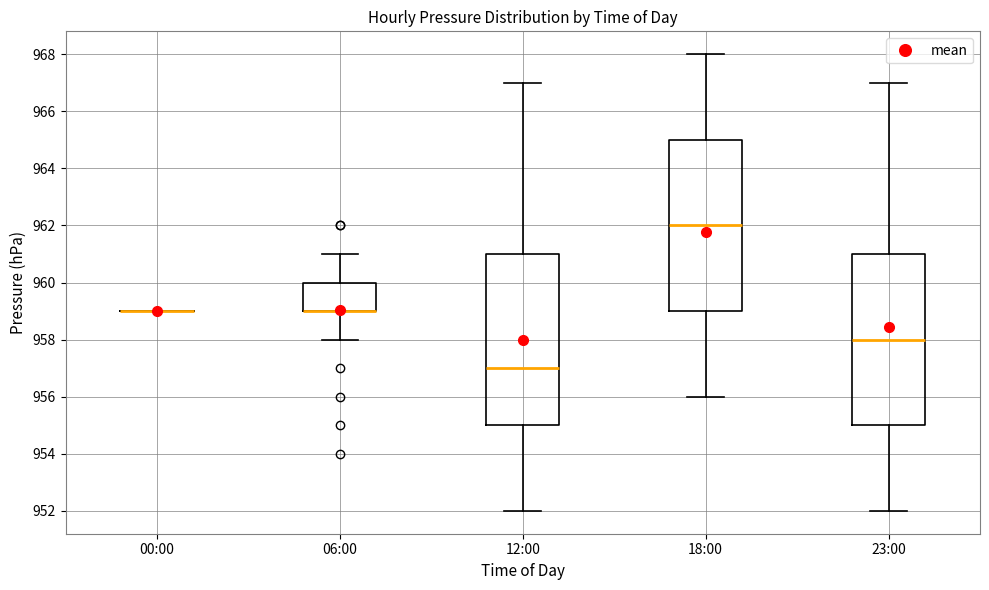

Where does the upper whisker of the box for 18:00 end on the y-axis? The values are not printed on the chart, so give them approximately, as read against the axis.

968